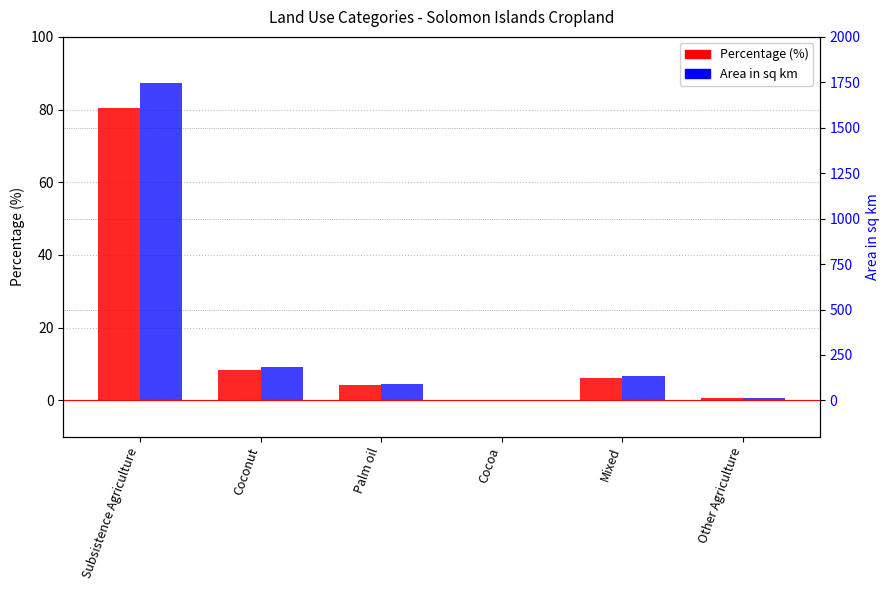

Which series has the largest total across all categories?

Area in sq km